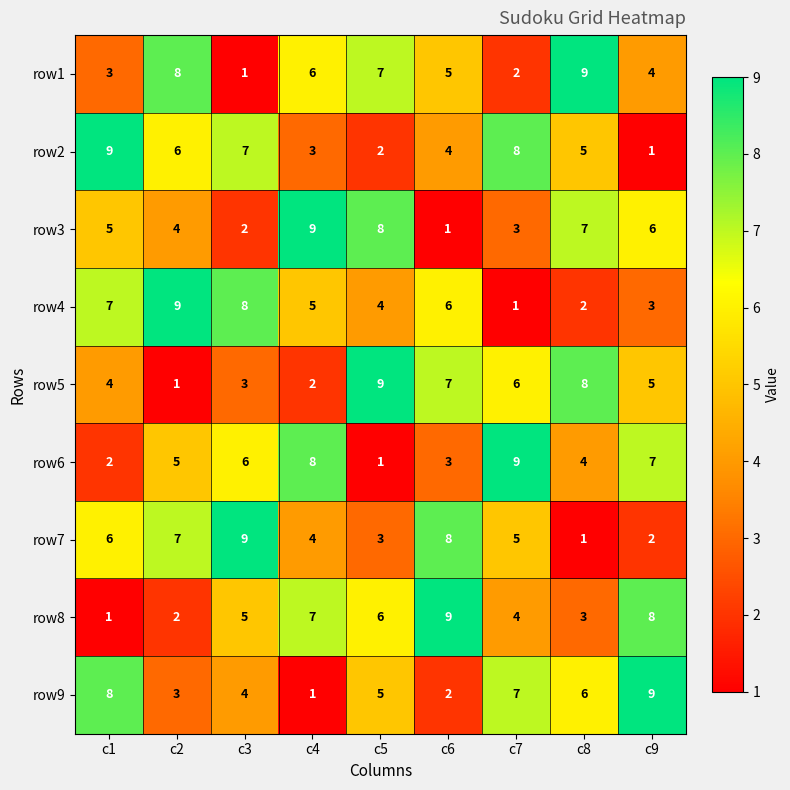

How many data points does each series have?

9